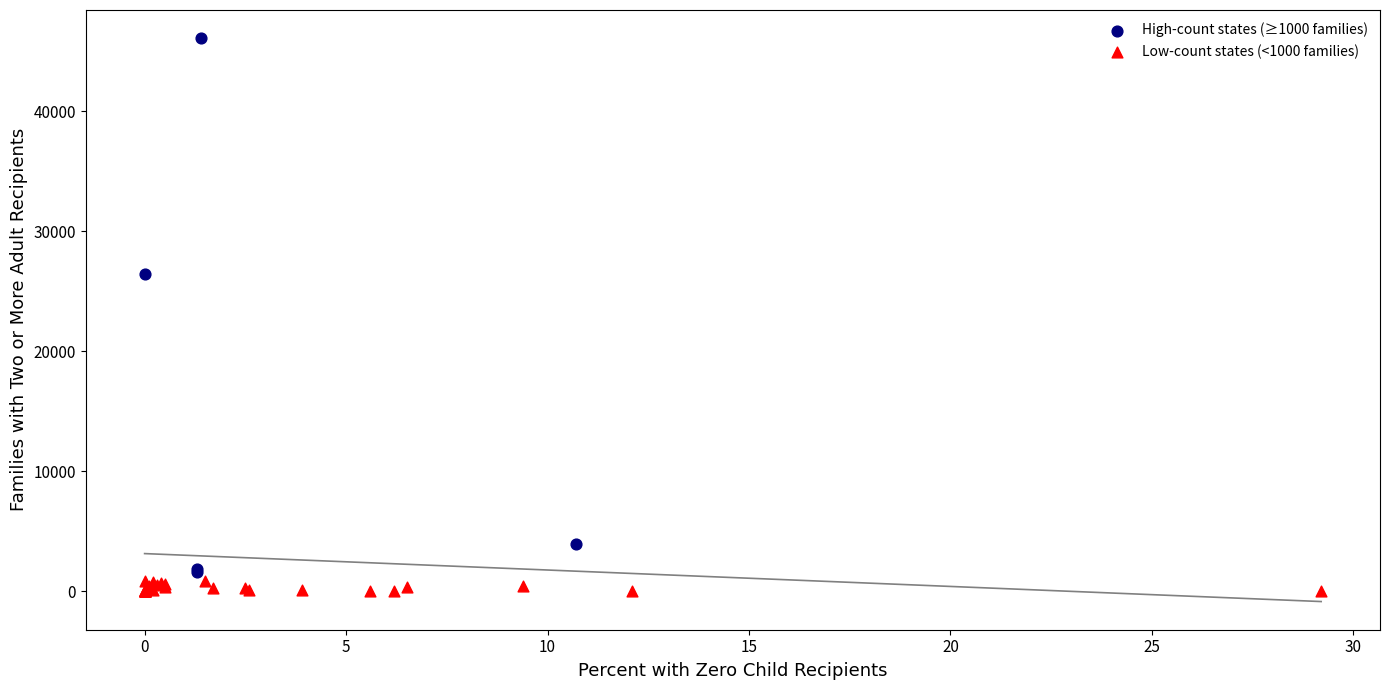

Which series contains the highest Y value?

High-count states (≥1000 families)